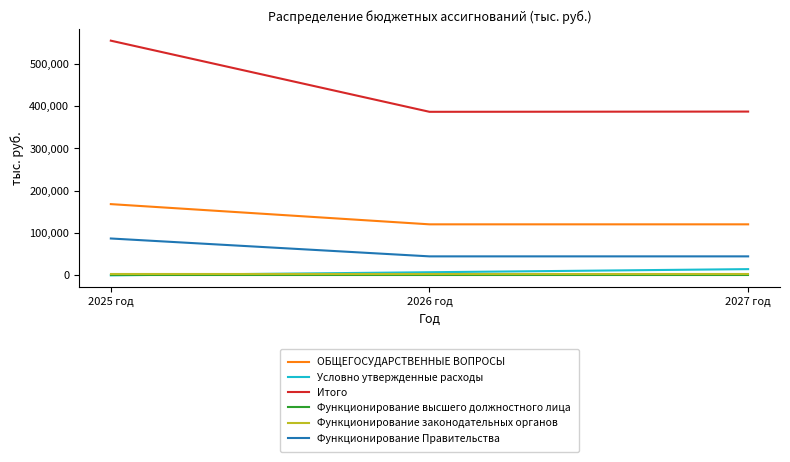

What is the sum of the Функционирование высшего должностного лица values at 2025 год and 2026 год?

3677.0